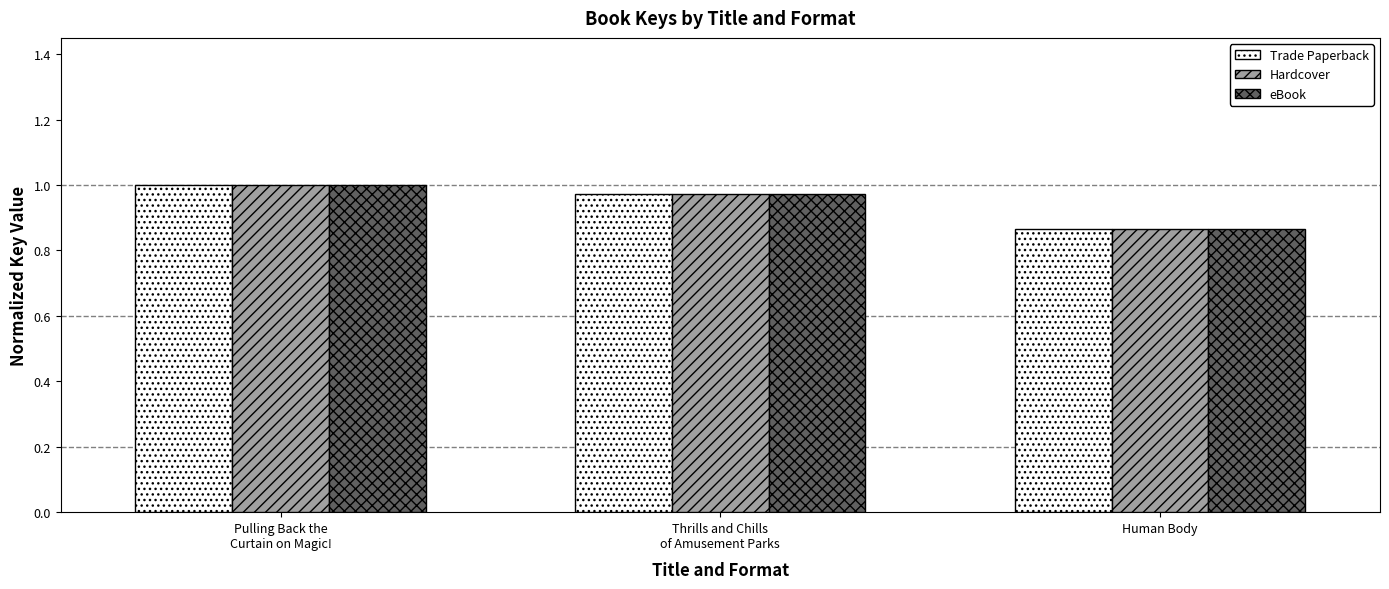

What is the difference between the maximum and minimum values in the Hardcover series?

0.1